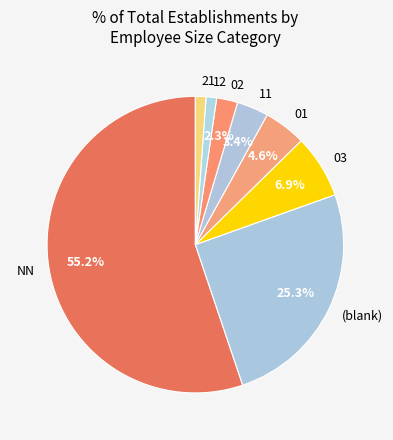

Approximately how many times larger is the value at (blank) compared to NN?

0.5